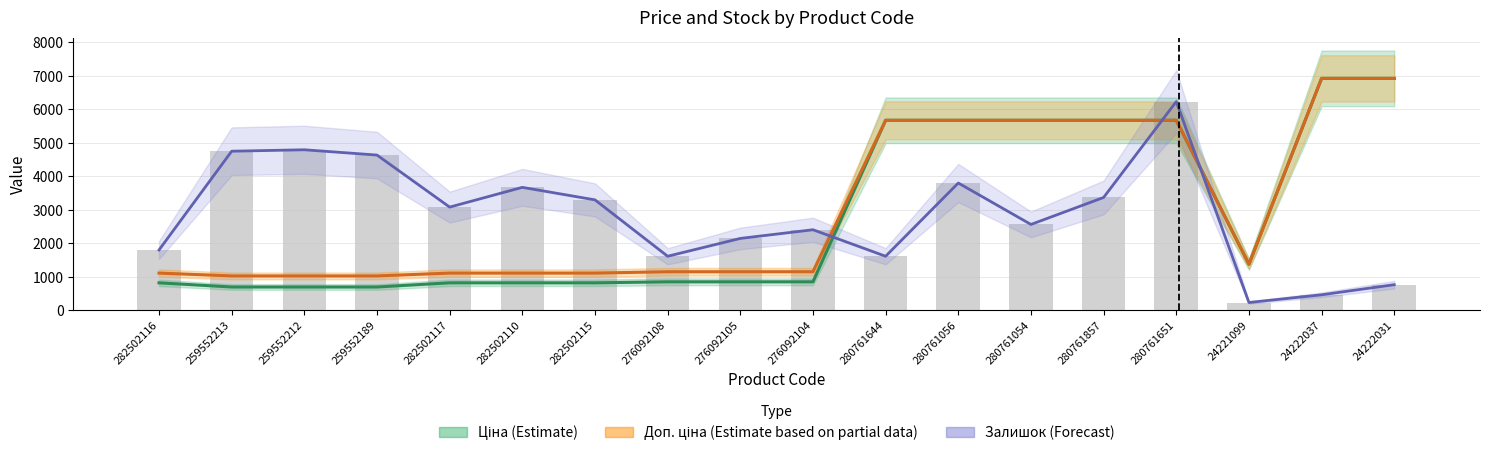

Which series has the largest total across all categories?

Доп. ціна (Estimate based on partial data)